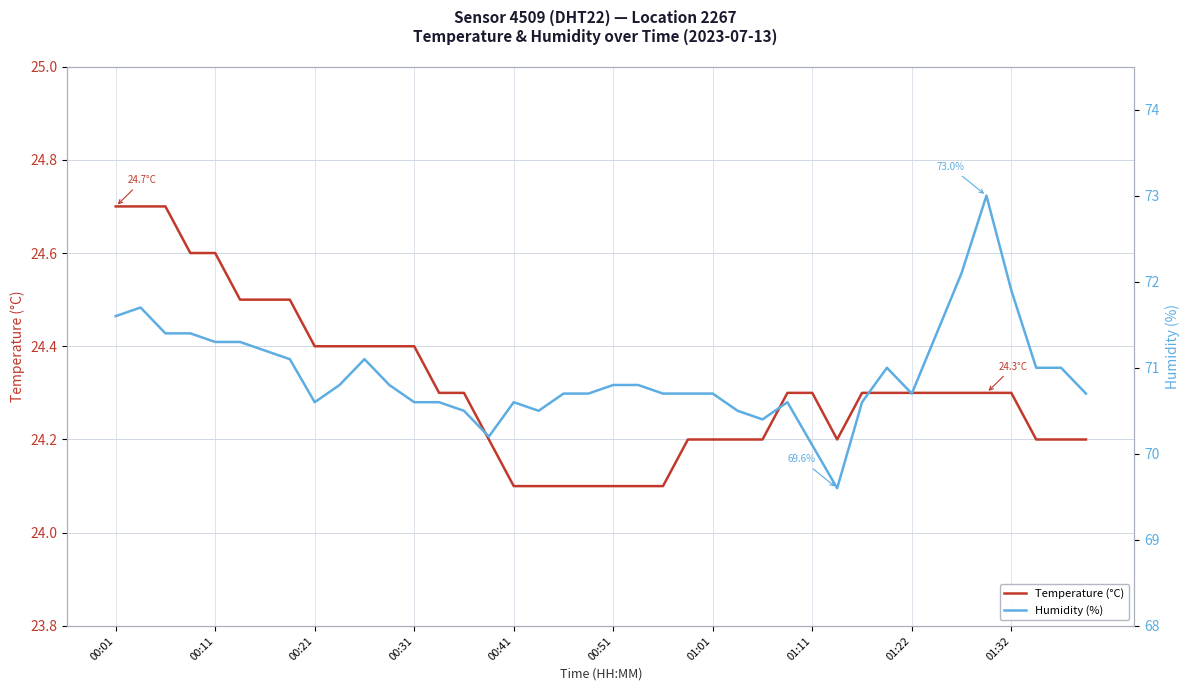

Count the number of data series in this chart.

2